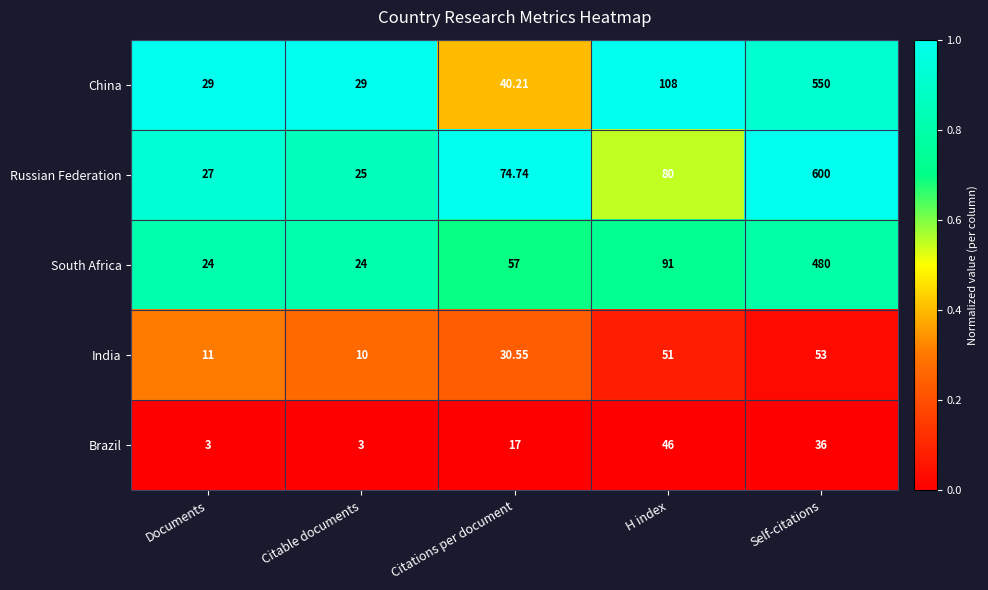

Between Citable documents and Citations per document, which series saw the biggest shift?

Russian Federation